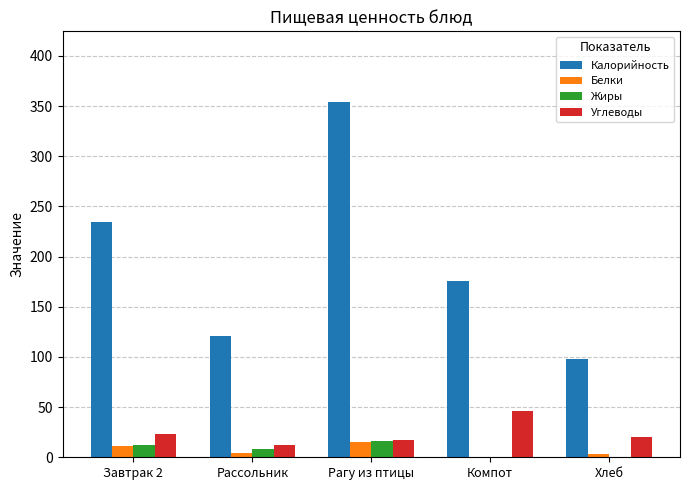

At which label is Калорийность closest to 225?

Завтрак 2